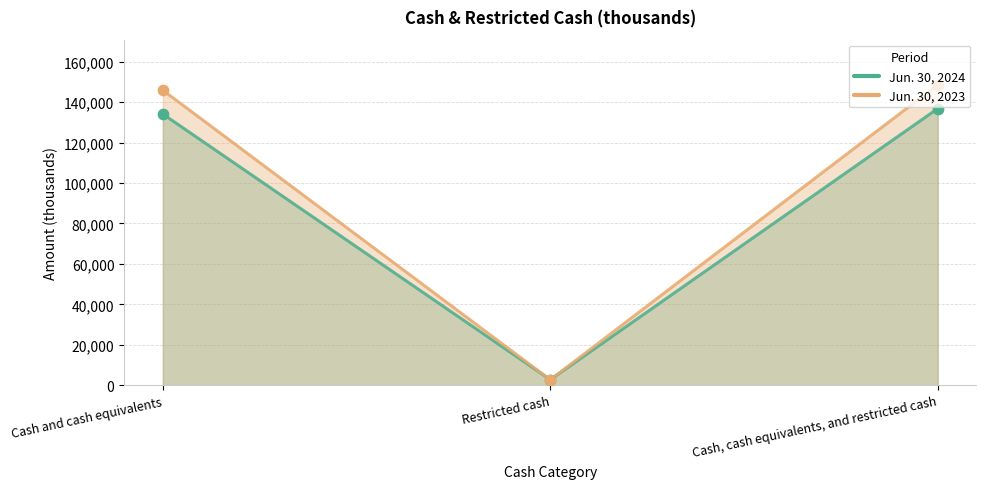

Which series contains the highest Y value?

Jun. 30, 2023